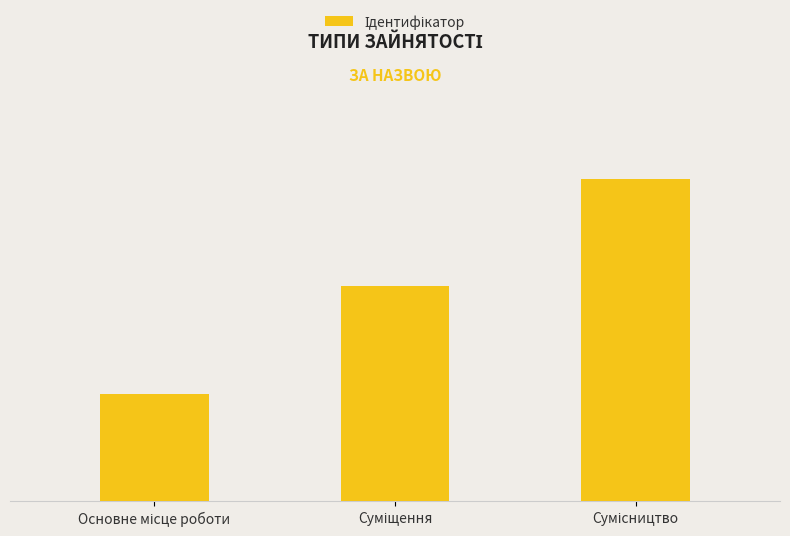

Which has a higher value, Сумісництво or Суміщення?

Сумісництво